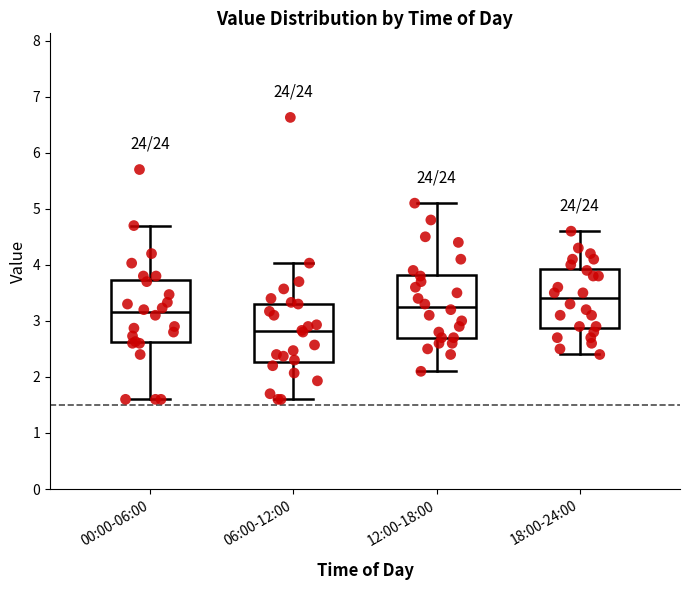

Where does the lower whisker of the box for 18:00-24:00 end on the y-axis? The values are not printed on the chart, so give them approximately, as read against the axis.

2.4